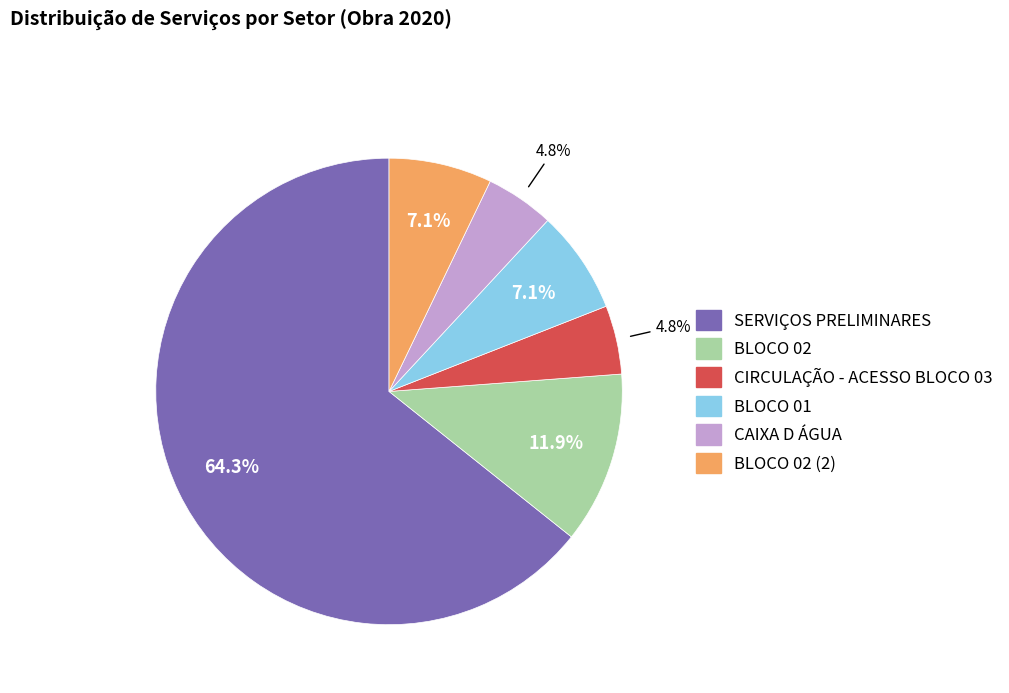

Is there a majority slice in this chart?

Yes